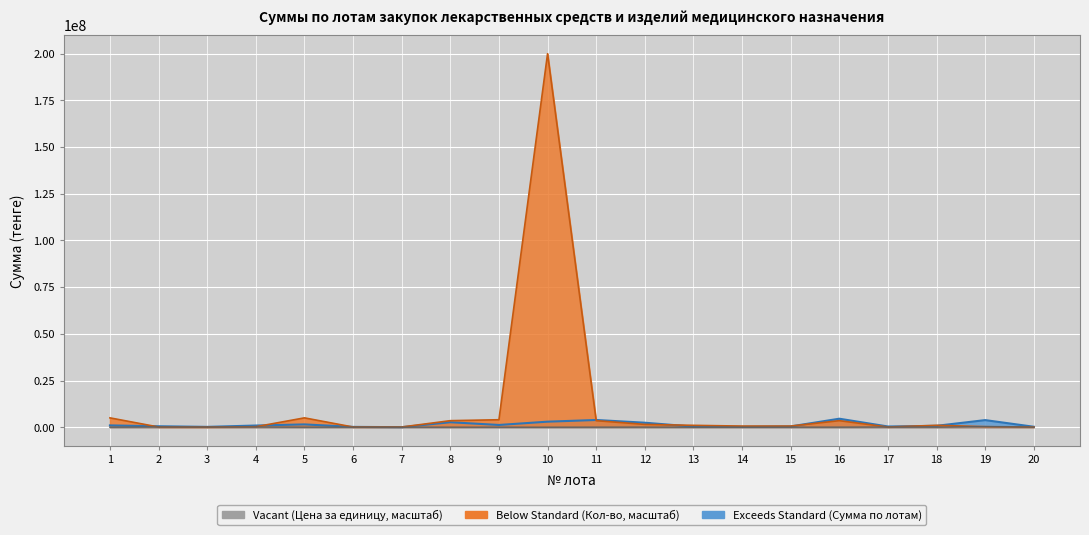

Which has a higher value, 19 or 7?

19